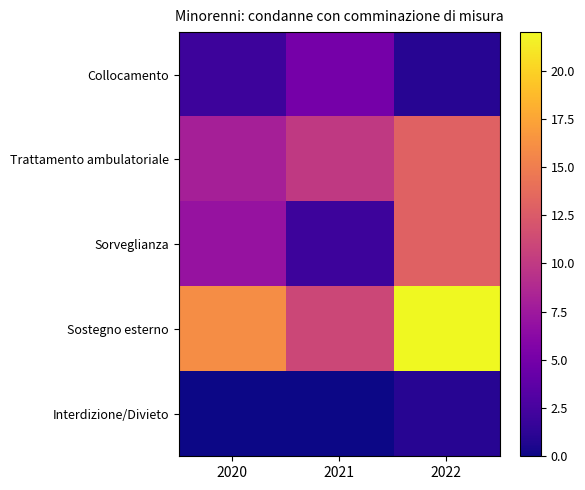

Reading left to right, transcribe all the data shown in this chart.

Collocamento: 2020=2	2021=5	2022=1
Trattamento ambulatoriale: 2020=8	2021=10	2022=13
Sorveglianza: 2020=7	2021=2	2022=13
Sostegno esterno: 2020=16	2021=11	2022=22
Interdizione/Divieto: 2020=0	2021=0	2022=1